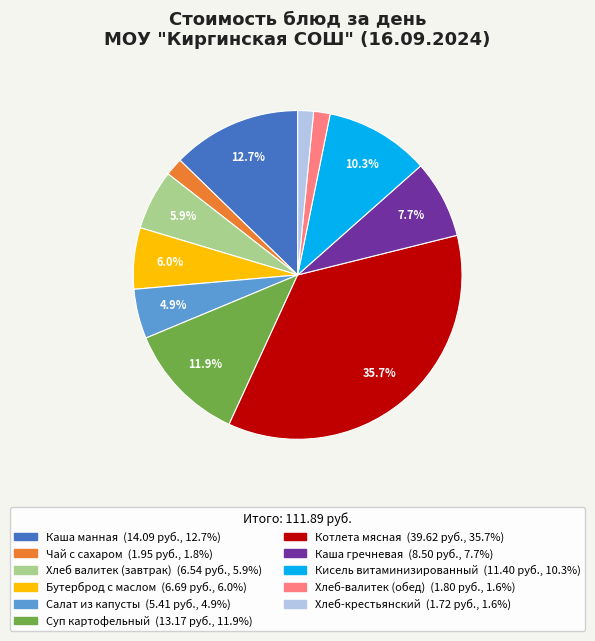

Which slice is the largest?

Котлета мясная